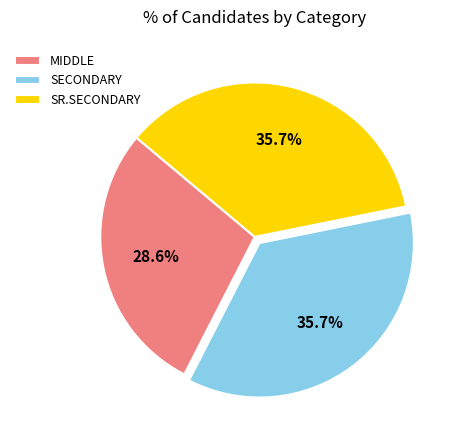

The SECONDARY slice represents 36% of the pie. True or false?

True